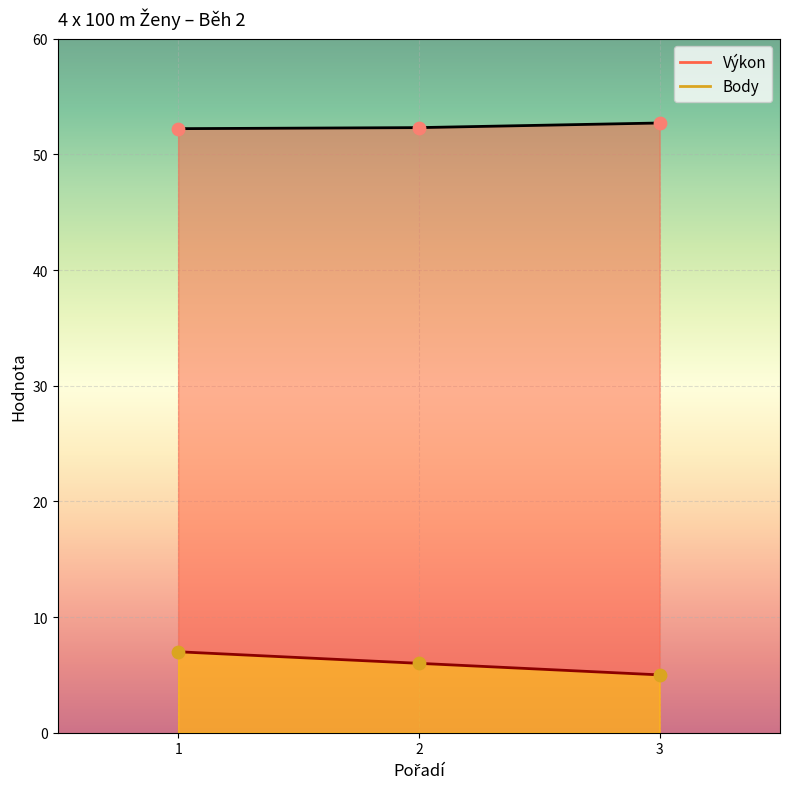

At how many categories does at least one series exceed 41?

3